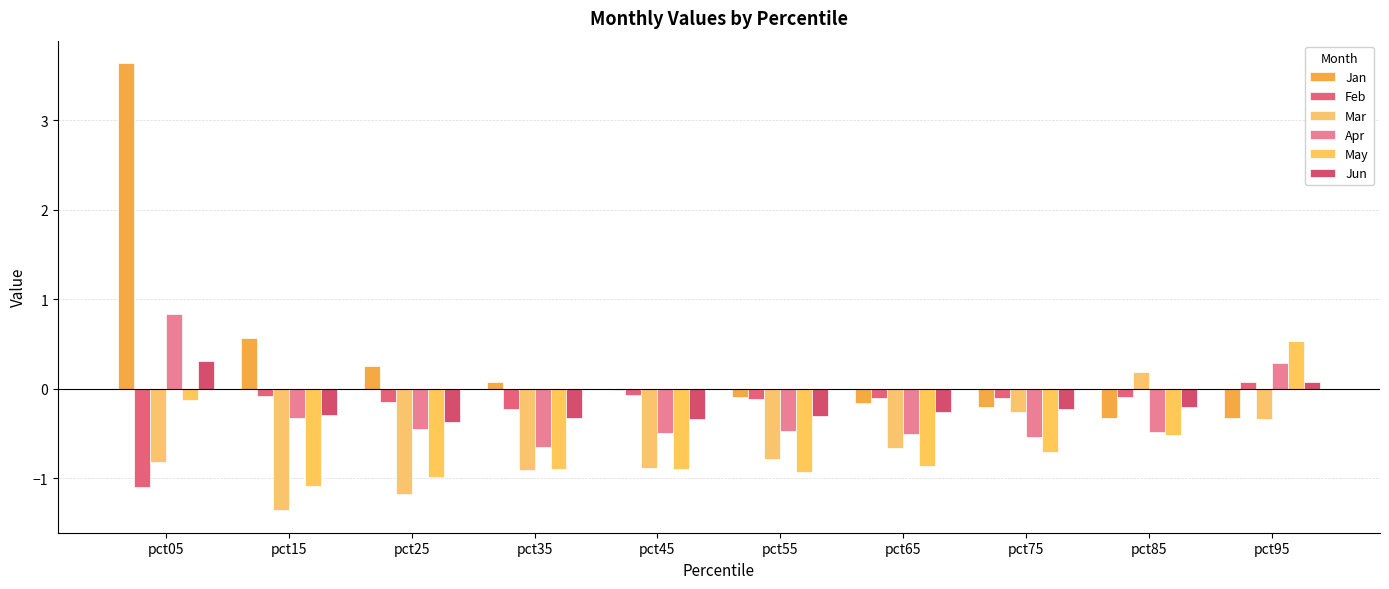

How many groups of bars are there?

10